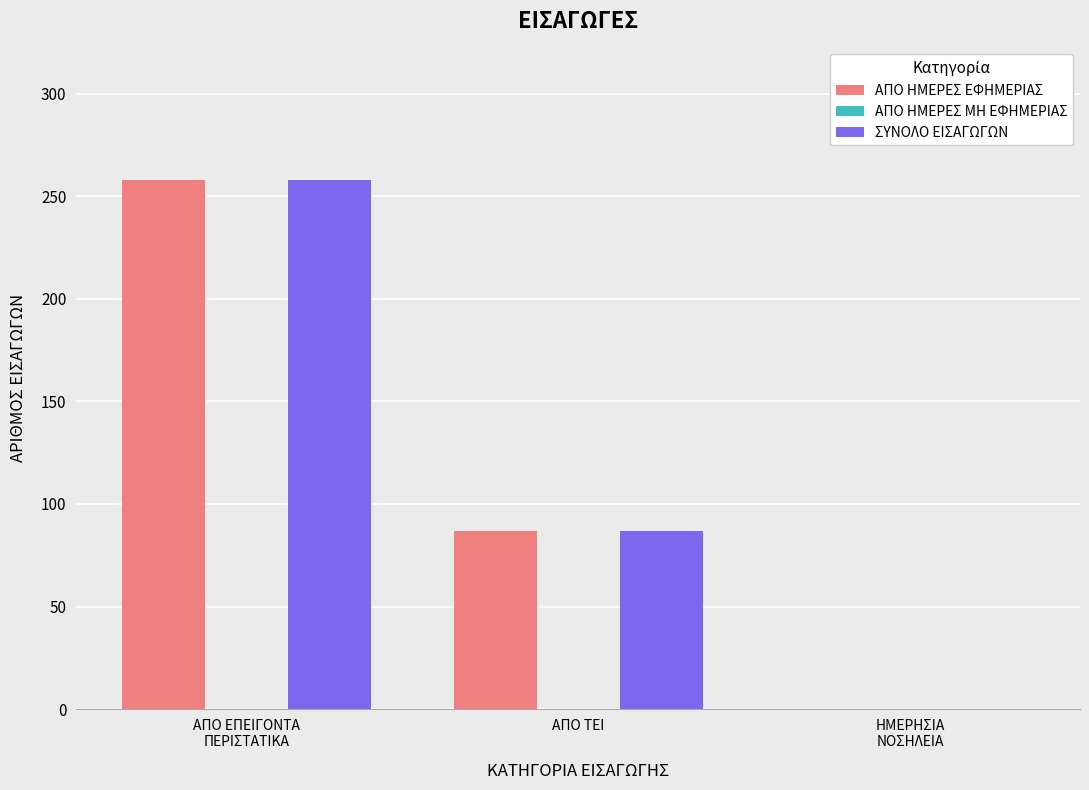

How many groups of bars are there?

3